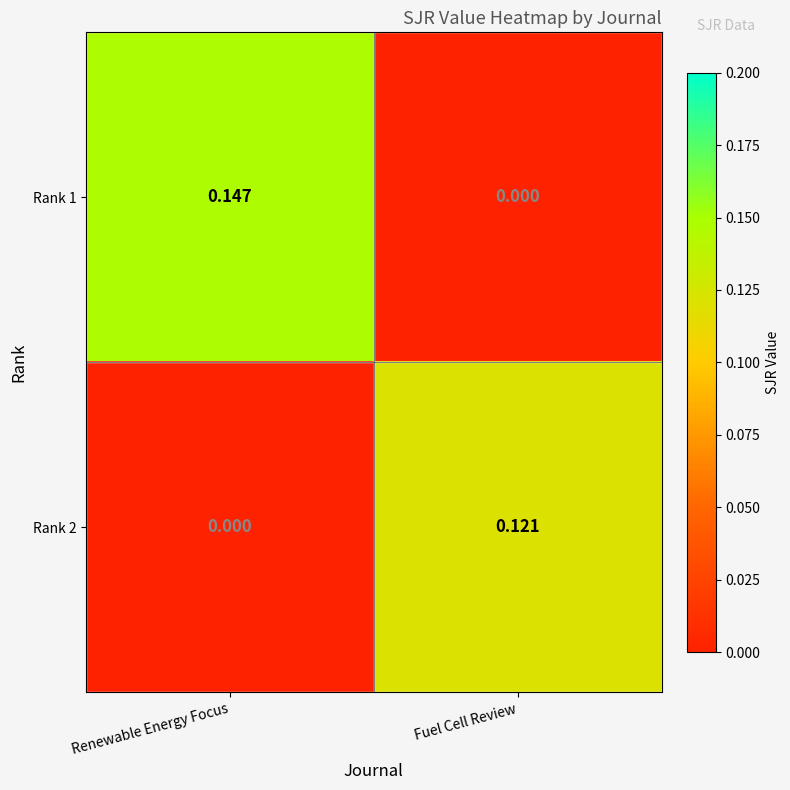

Which label corresponds to the largest value in the chart?

Renewable Energy Focus